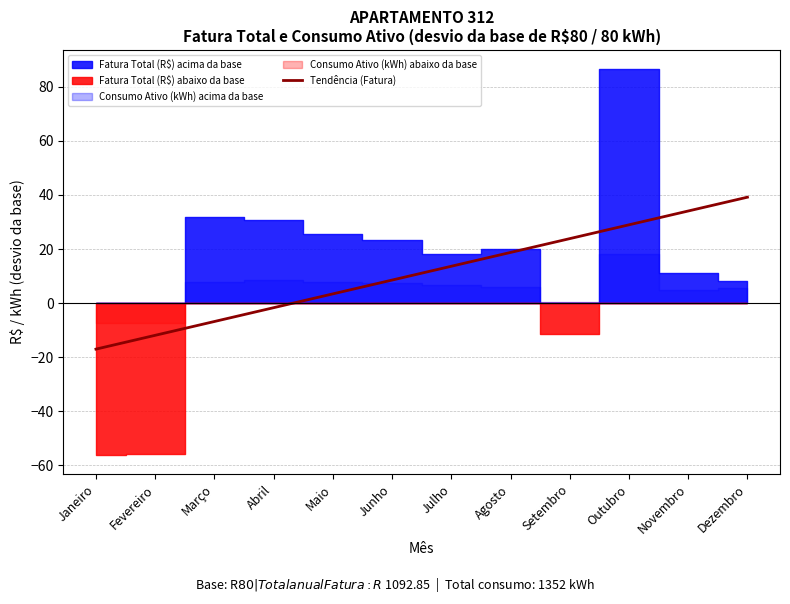

Reading left to right, what are all the values shown in this chart?

Janeiro=-17.0	Fevereiro=-11.9	Março=-6.8	Abril=-1.7	Maio=3.4	Junho=8.5	Julho=13.6	Agosto=18.7	Setembro=23.9	Outubro=29.0	Novembro=34.1	Dezembro=39.2